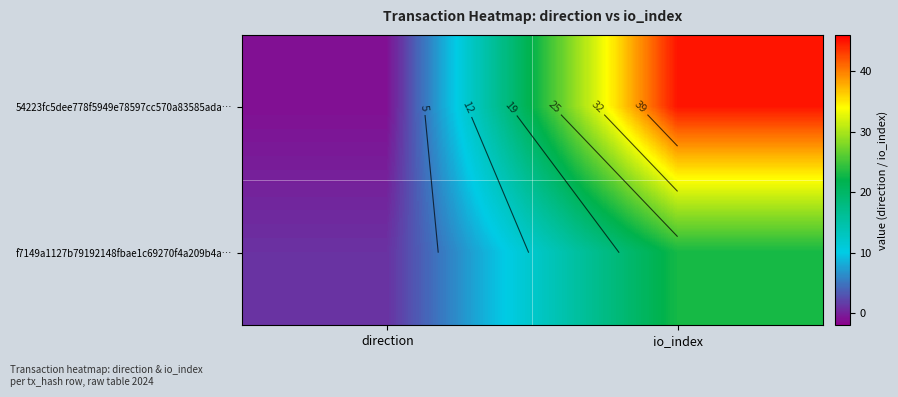

At which category is the sum across all series the highest?

io_index